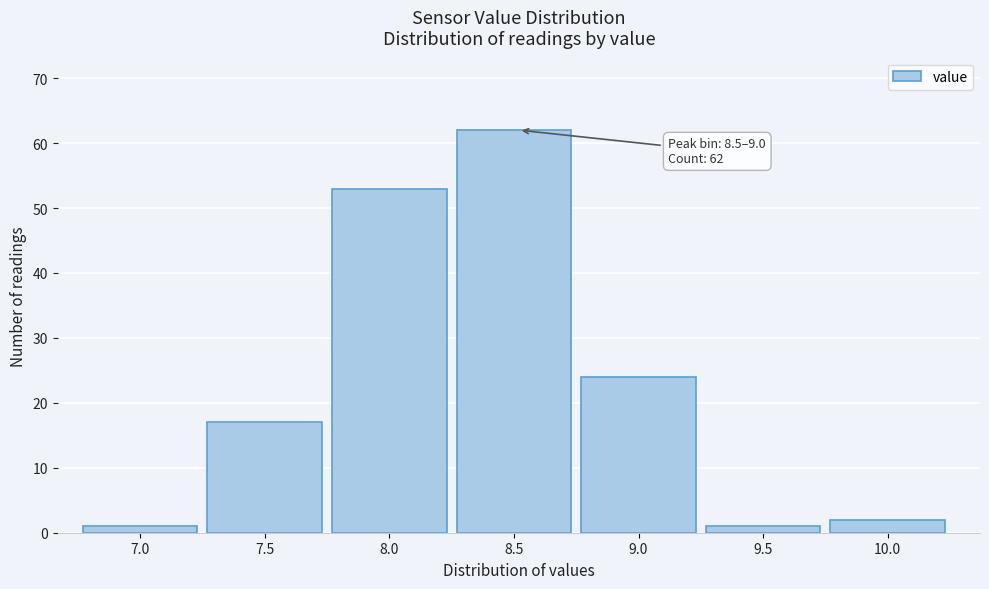

Reading left to right, extract all data points from this chart.

1	17	53	62	24	1	2